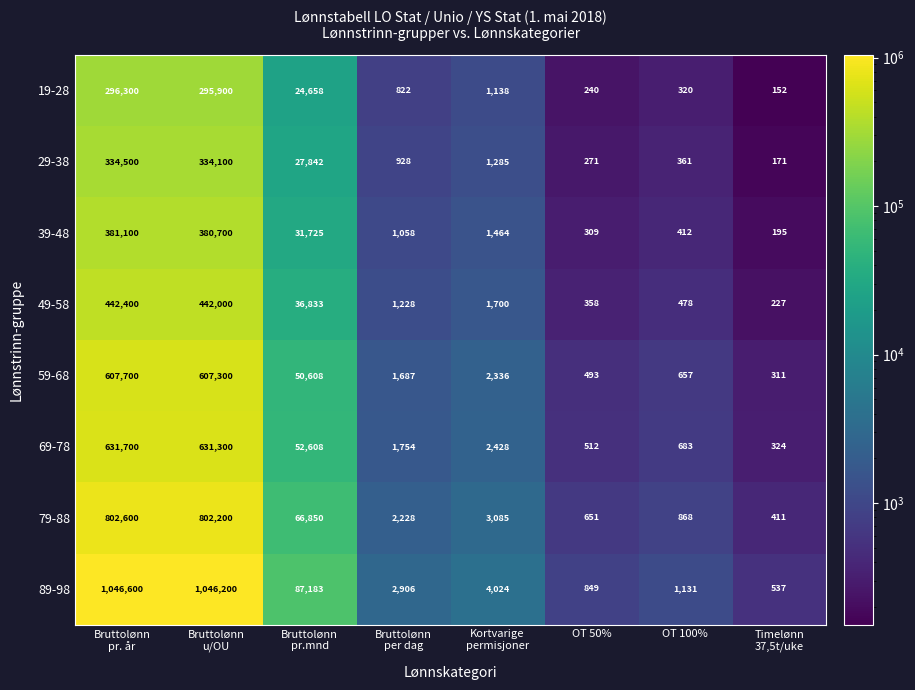

Which series has the largest range (max minus min)?

89-98